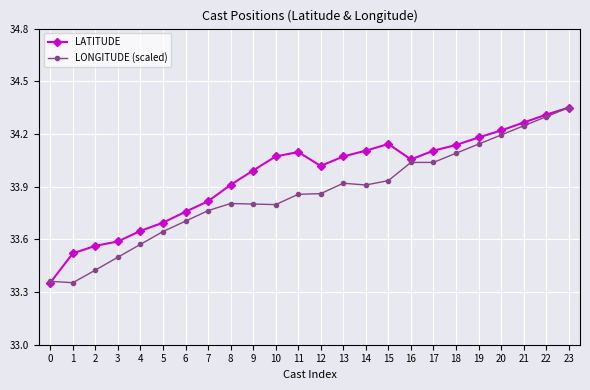

At 2, list the series in order from largest to smallest.

LATITUDE, LONGITUDE (scaled)